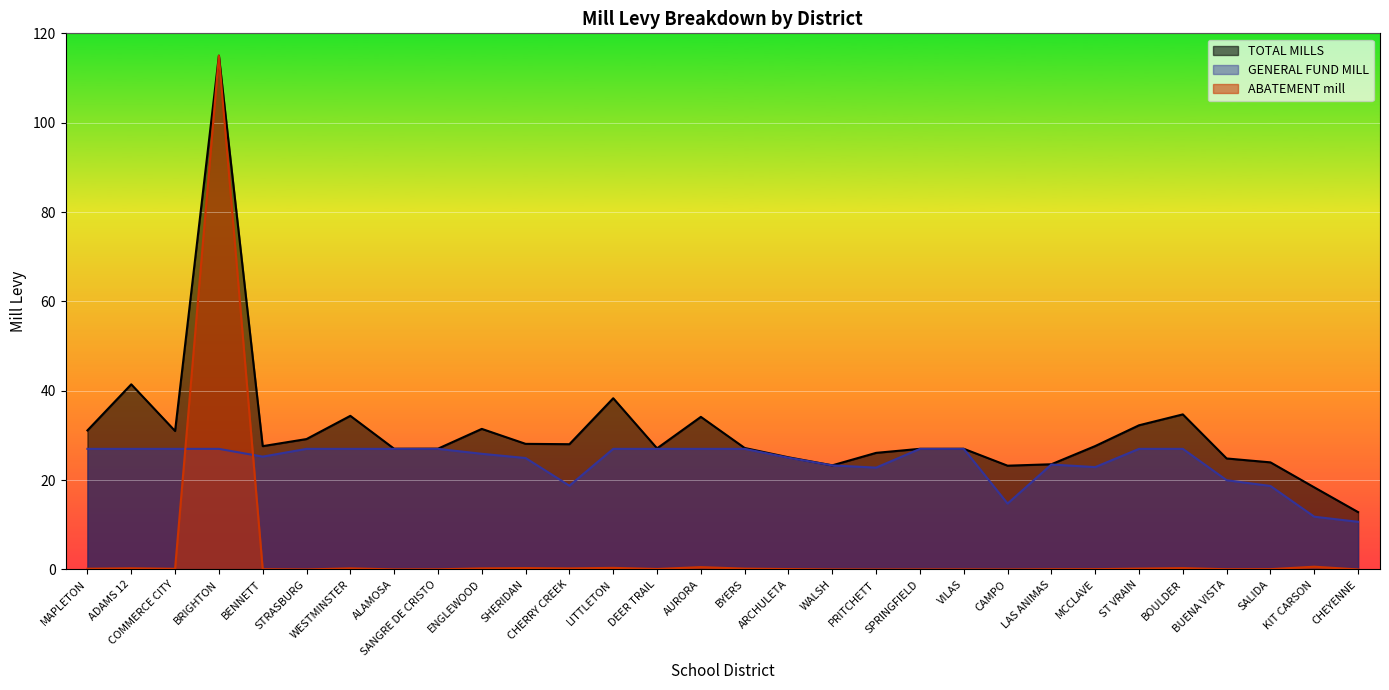

Is it true that TOTAL MILLS equals 0.1 at MAPLETON?

False